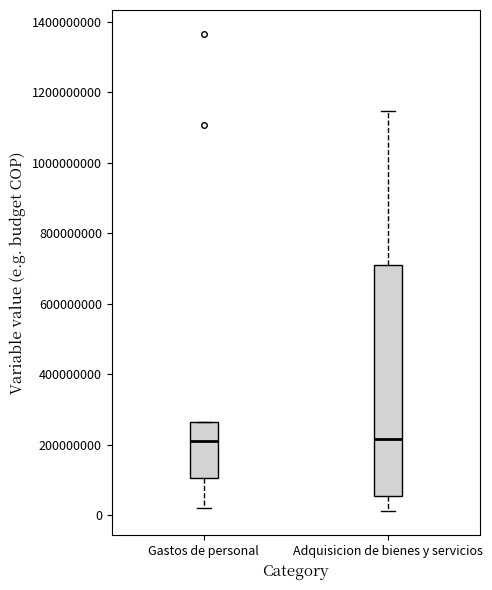

Reading left to right, transcribe this box plot: for each box, give where its median line is, the range the box spans, and where its two whiskers end, as read against the y-axis. The values are not printed on the chart, so give them approximately, as read against the axis.

Gastos de personal: median 200000000, box 100000000 to 260000000, whiskers 20000000 to 260000000
Adquisicion de bienes y servicios: median 220000000, box 60000000 to 720000000, whiskers 20000000 to 1140000000